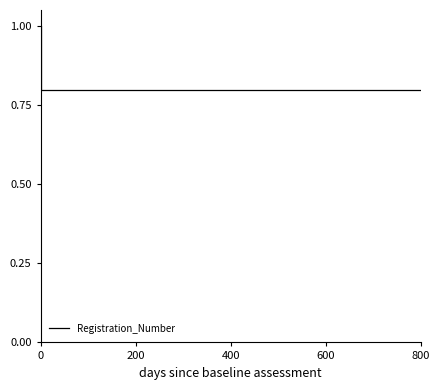

Read the value at 0.

0.8